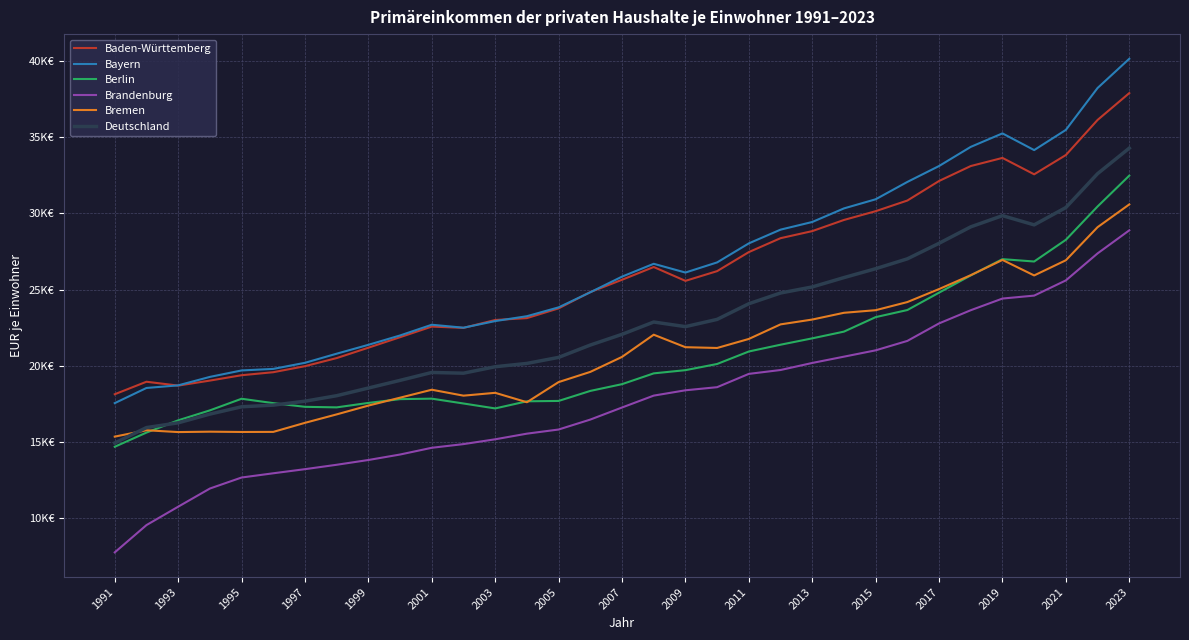

What are all the series names shown in the legend?

Baden-Württemberg, Bayern, Berlin, Brandenburg, Bremen, Deutschland